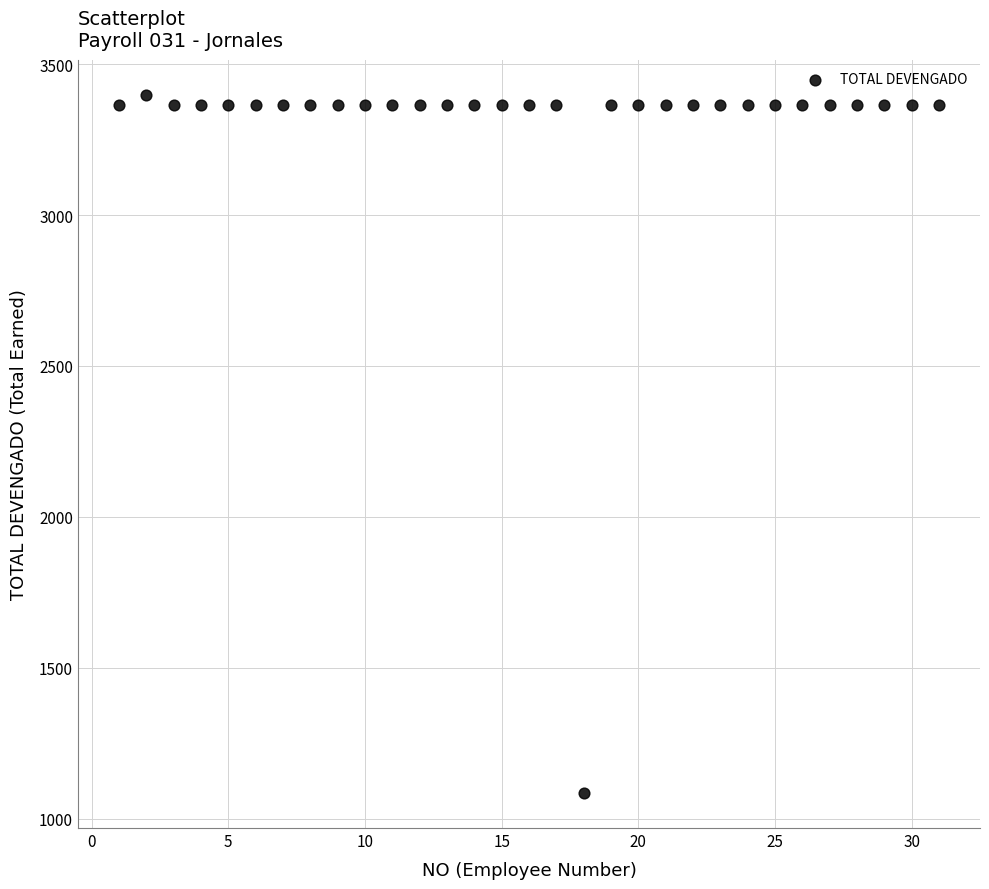

What is the range of Y values (max minus min)?

2313.4